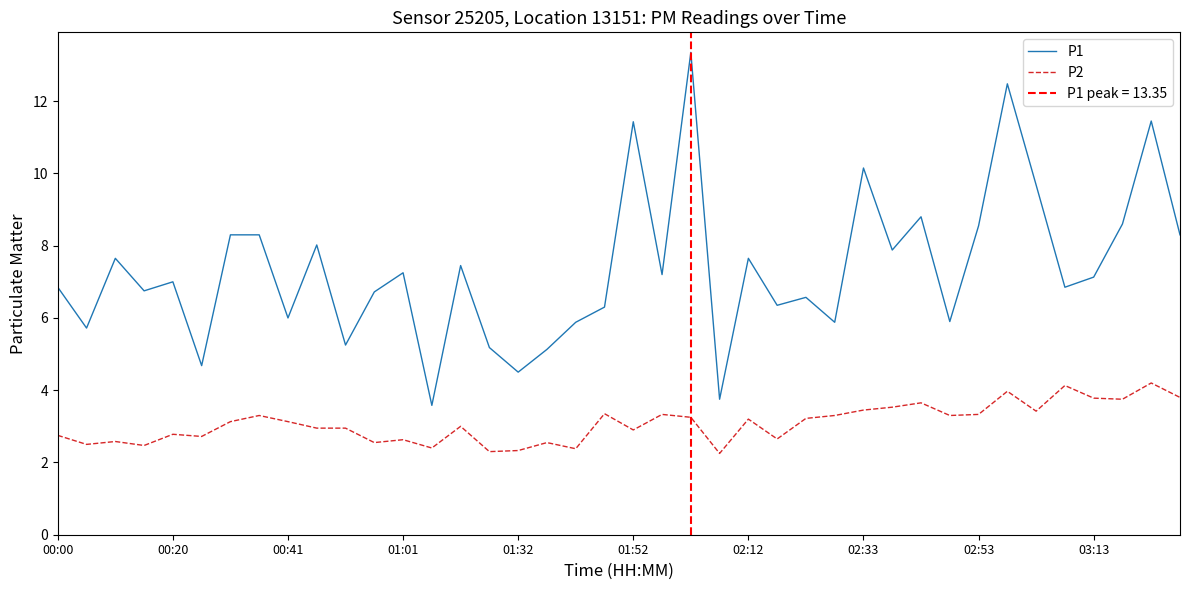

Reading right to left, extract all data points from this chart.

P1: 8.3	11.4	8.6	7.1	6.8	9.7	12.5	8.6	5.9	8.8	7.9	10.2	5.9	6.6	6.3	7.7	3.8	13.3	7.2	11.4	6.3	5.9	5.1	4.5	5.2	7.5	3.6	7.2	6.7	5.2	8.0	6.0	8.3	8.3	4.7	7.0	6.8	7.7	5.7	6.8
P2: 3.8	4.2	3.8	3.8	4.1	3.4	4.0	3.3	3.3	3.6	3.5	3.5	3.3	3.2	2.6	3.2	2.2	3.2	3.3	2.9	3.4	2.4	2.5	2.3	2.3	3.0	2.4	2.6	2.5	3.0	3.0	3.1	3.3	3.1	2.7	2.8	2.5	2.6	2.5	2.8